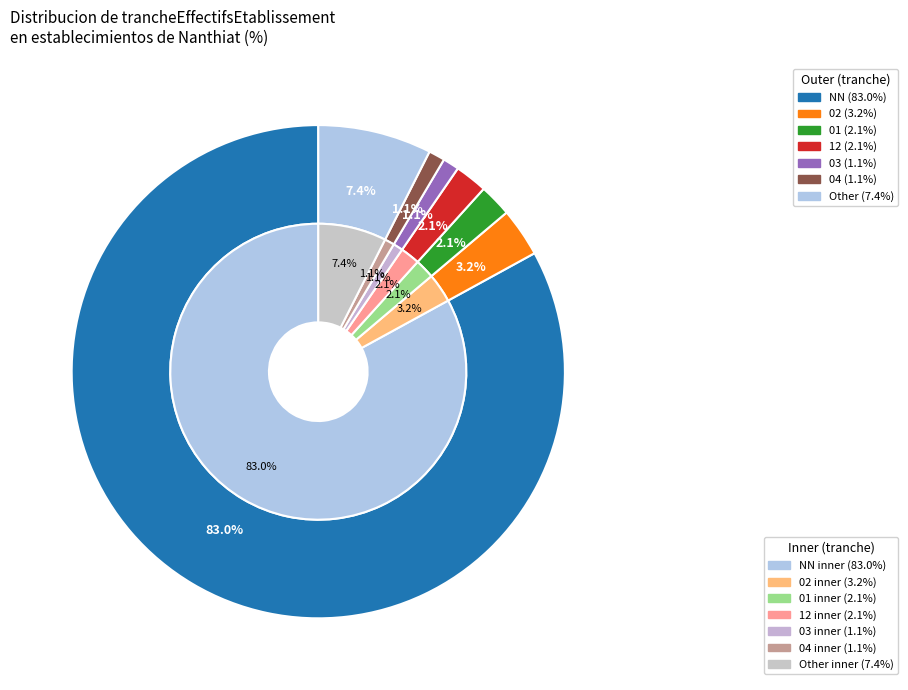

Does NN represent more than half of the total?

Yes